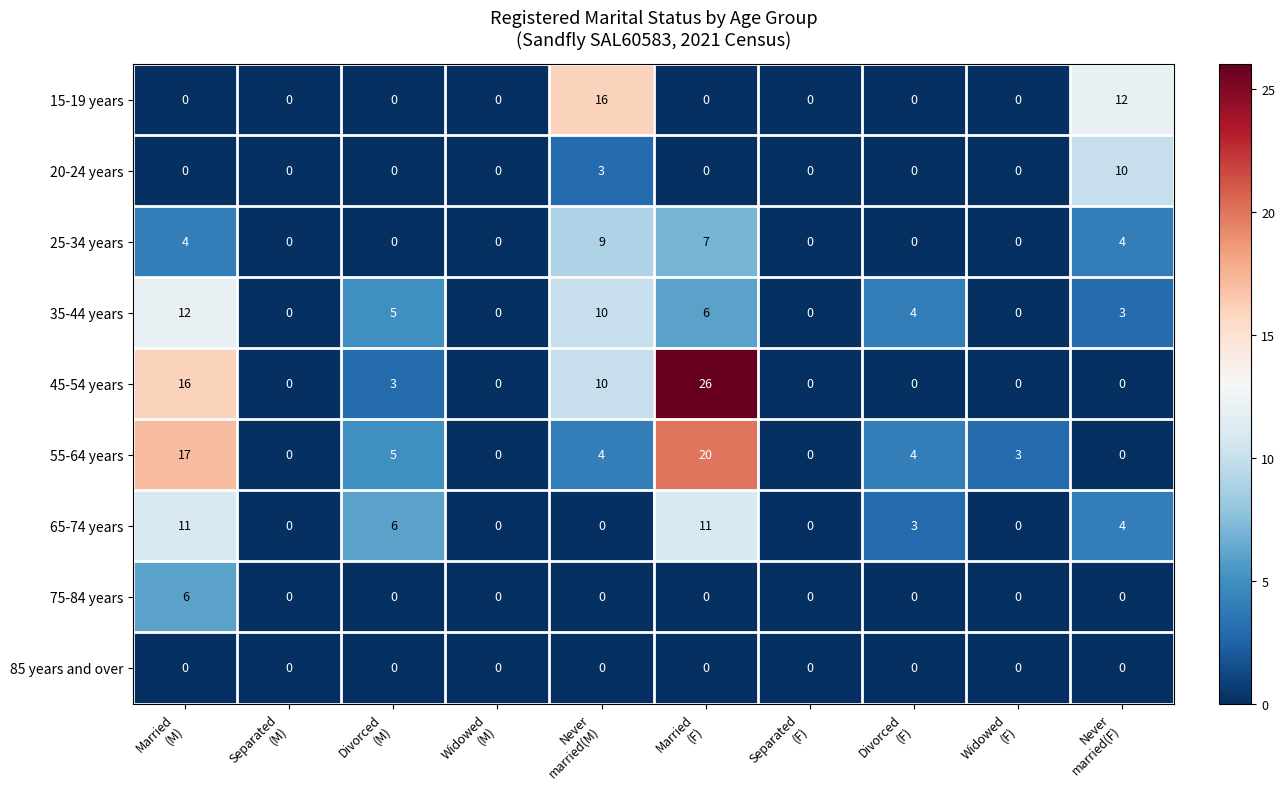

What is the sum of all 20-24 years values?

13